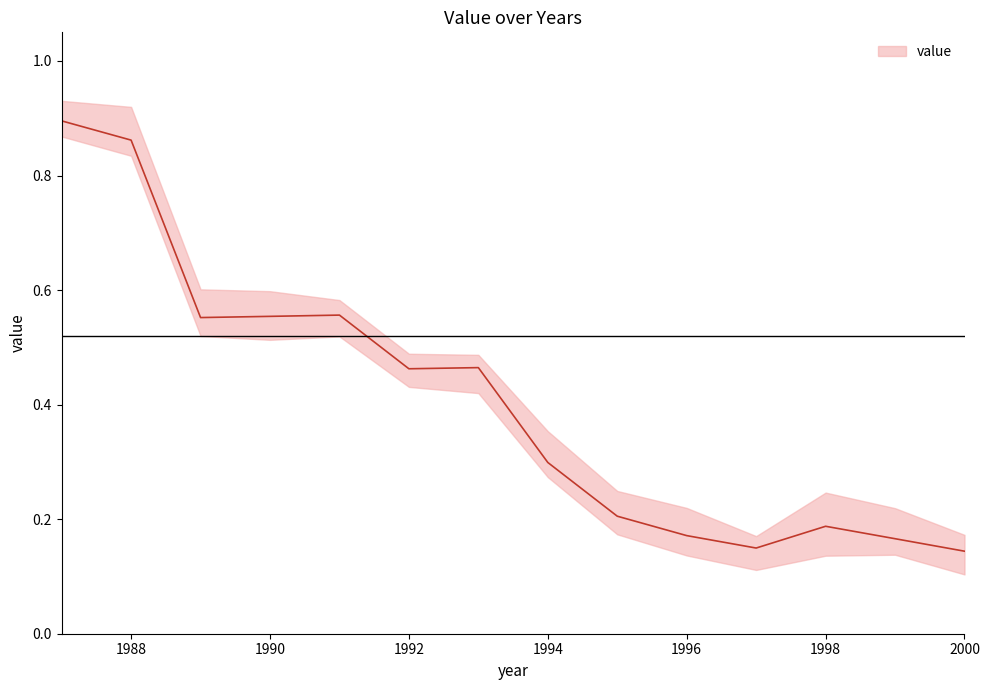

Which category has the highest value across all series?

1987